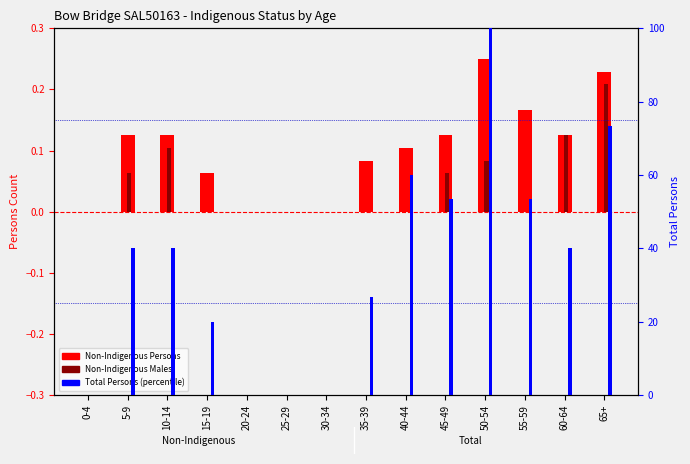

Which category has the lowest value in the Total Persons (percentile) series?

0-4